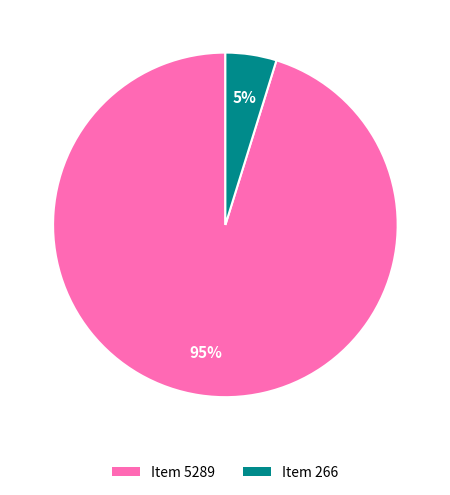

Does any single category account for the majority?

Yes